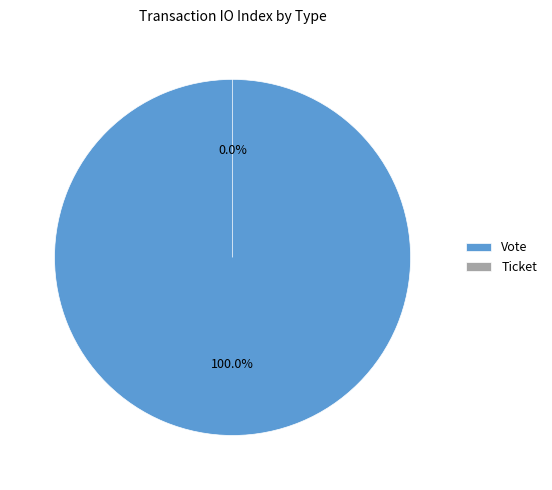

Which category has the biggest portion of the pie?

Vote